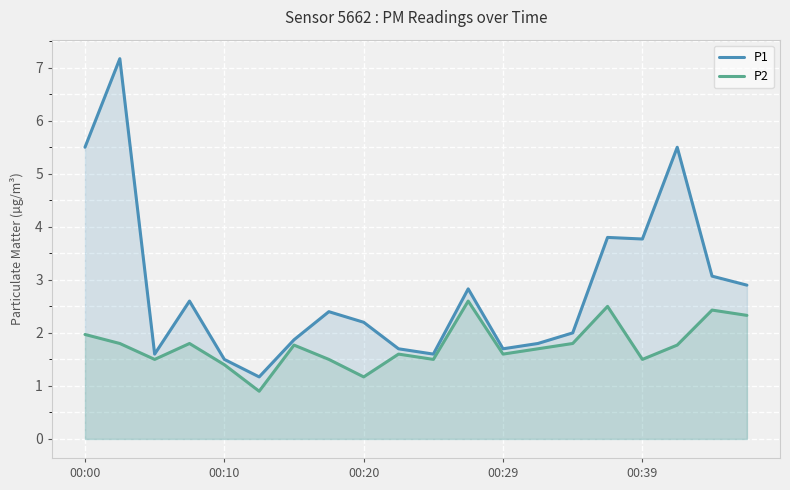

How many series are shown in this chart?

2